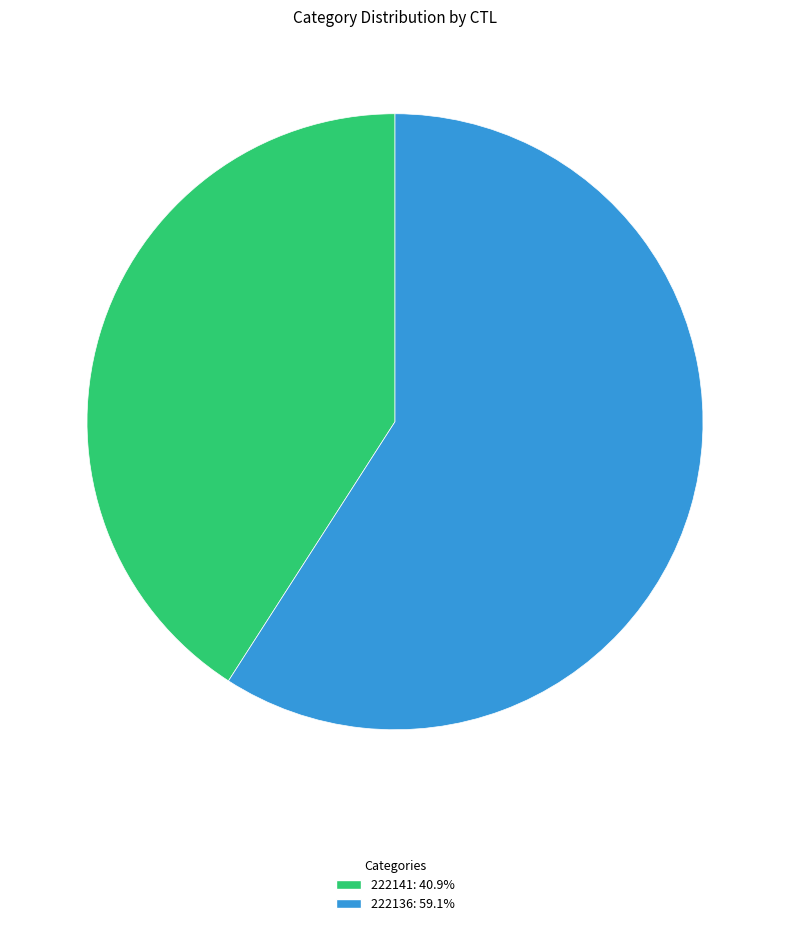

The 222136 slice represents 65% of the pie. True or false?

False